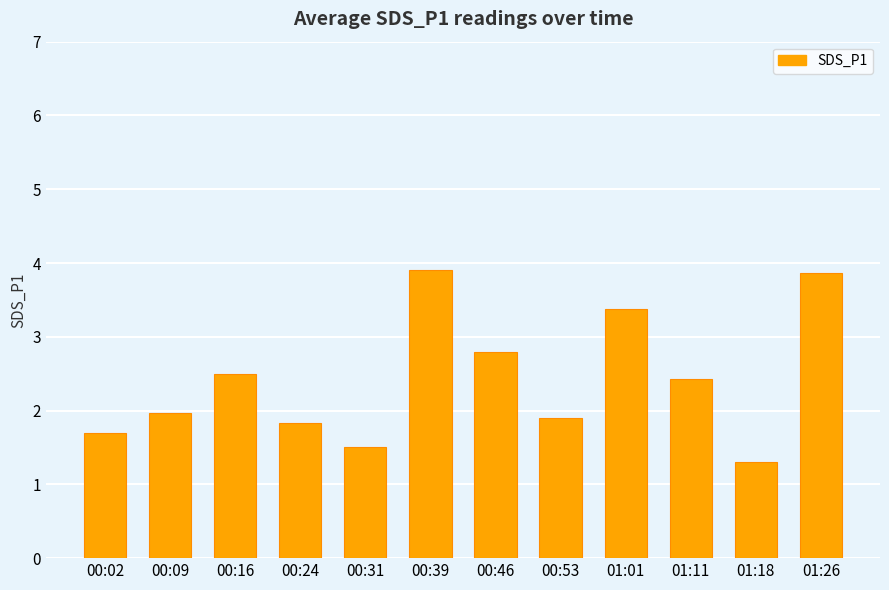

What value does the data have at 01:26?

3.9